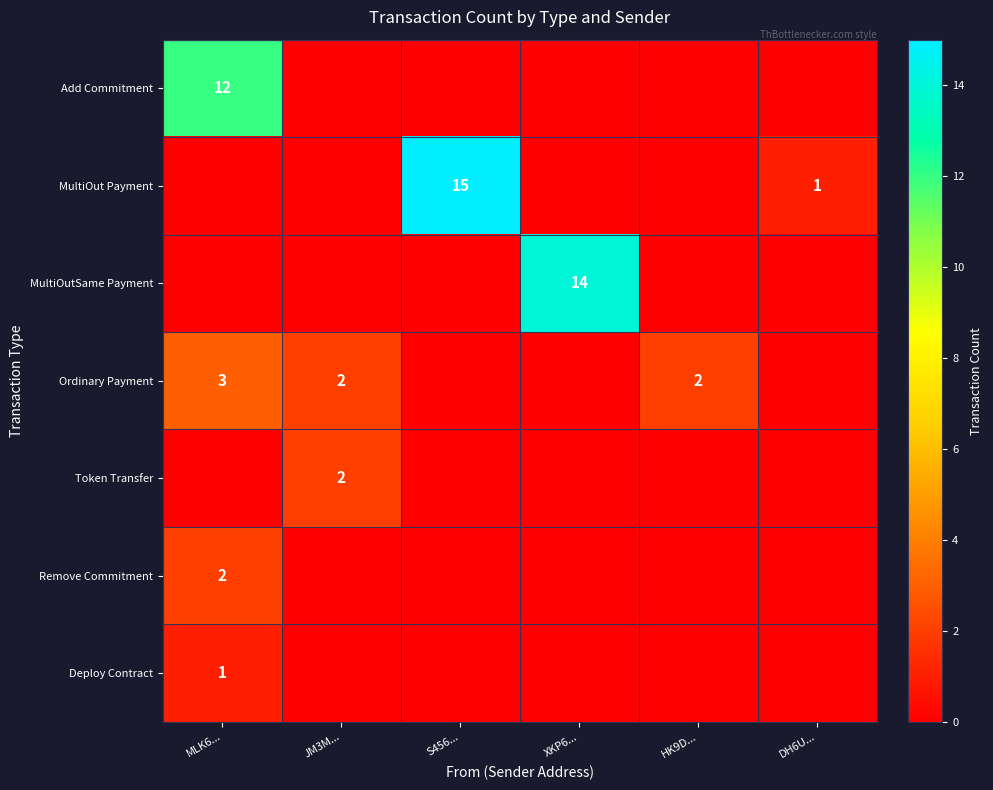

Is the value of MultiOutSame Payment at XKP6... greater than the value of Token Transfer at JM3M...?

Yes